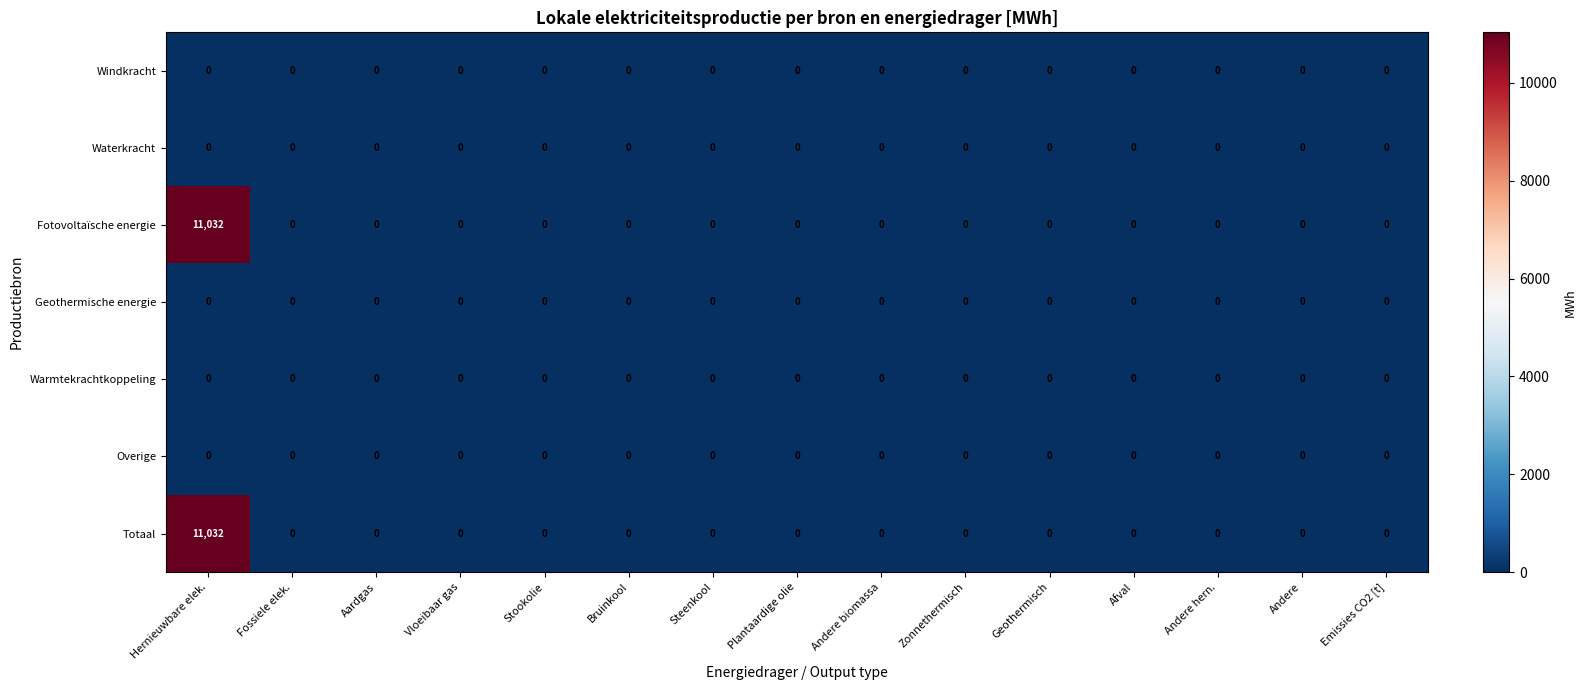

True or false: Geothermische energie has a value of 0 at Hernieuwbare elek..

True